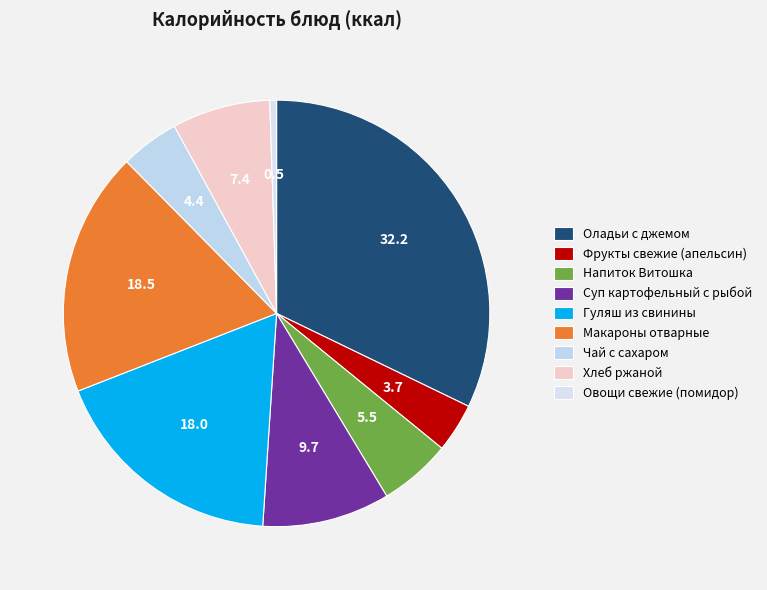

How many segments does this pie chart have?

9